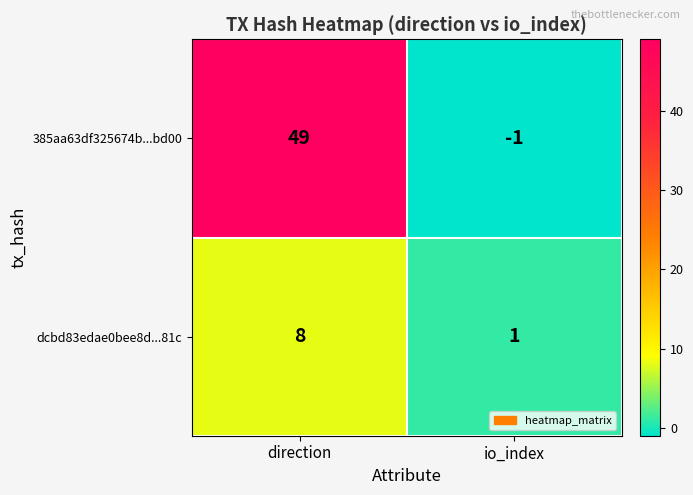

How many data points does each series have?

2